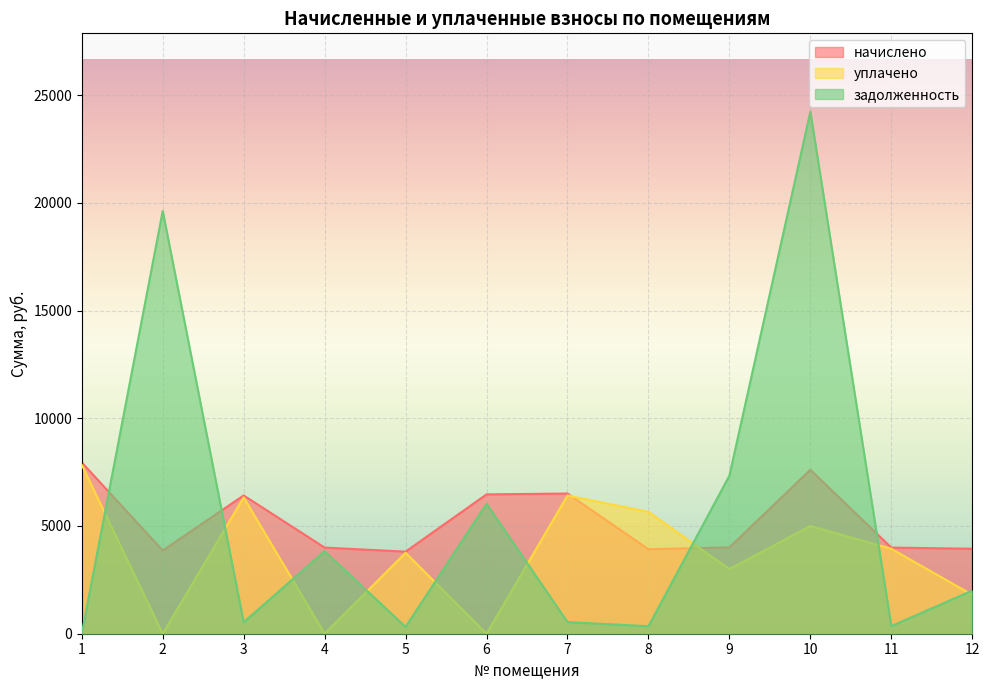

The value of уплачено at 8 is 8442.3. True or false?

False